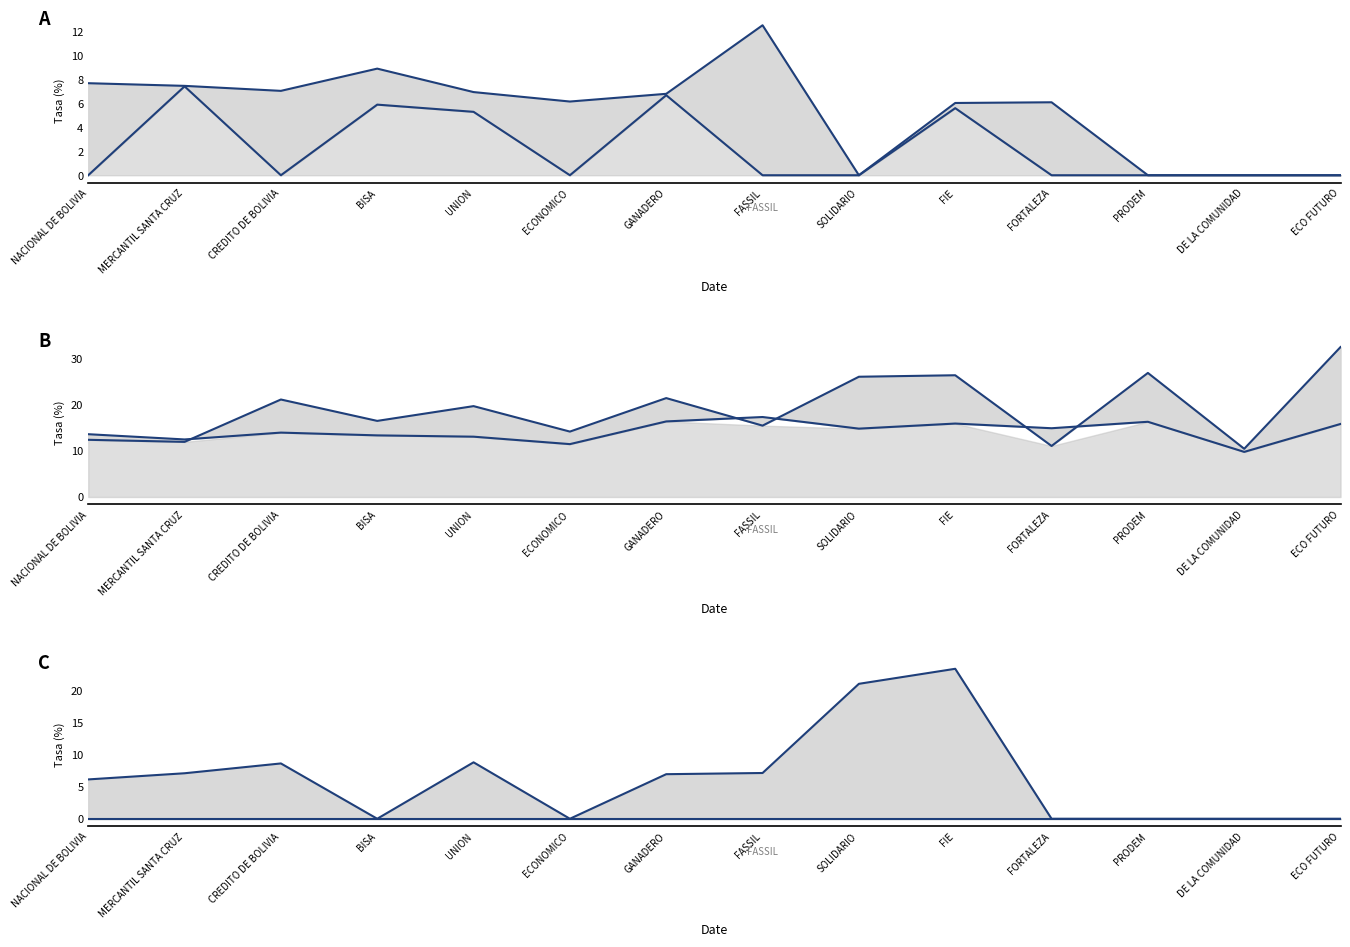

Read the PYME MN value at CREDITO DE BOLIVIA.

7.1